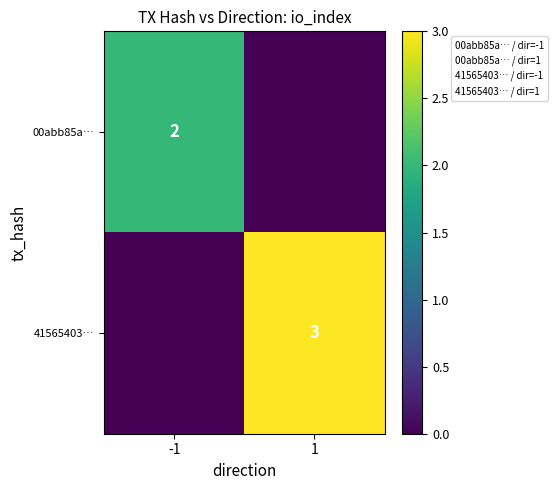

What is the difference between the maximum and minimum values in the 41565403… series?

3